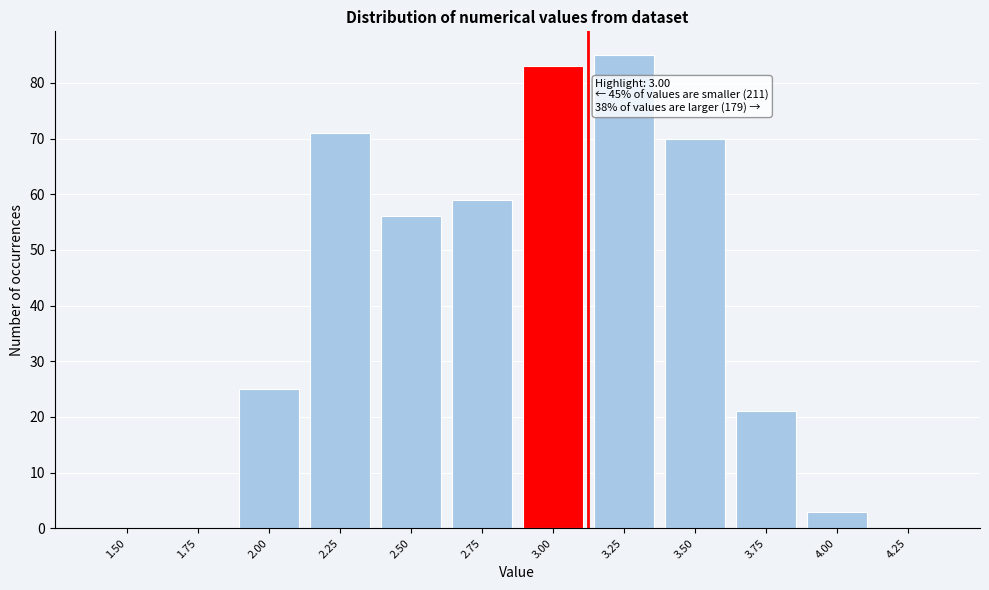

Reading left to right, what are all the values shown in this chart?

1.50=0	1.75=0	2.00=25	2.25=71	2.50=56	2.75=59	3.00=83	3.25=85	3.50=70	3.75=21	4.00=3	4.25=0